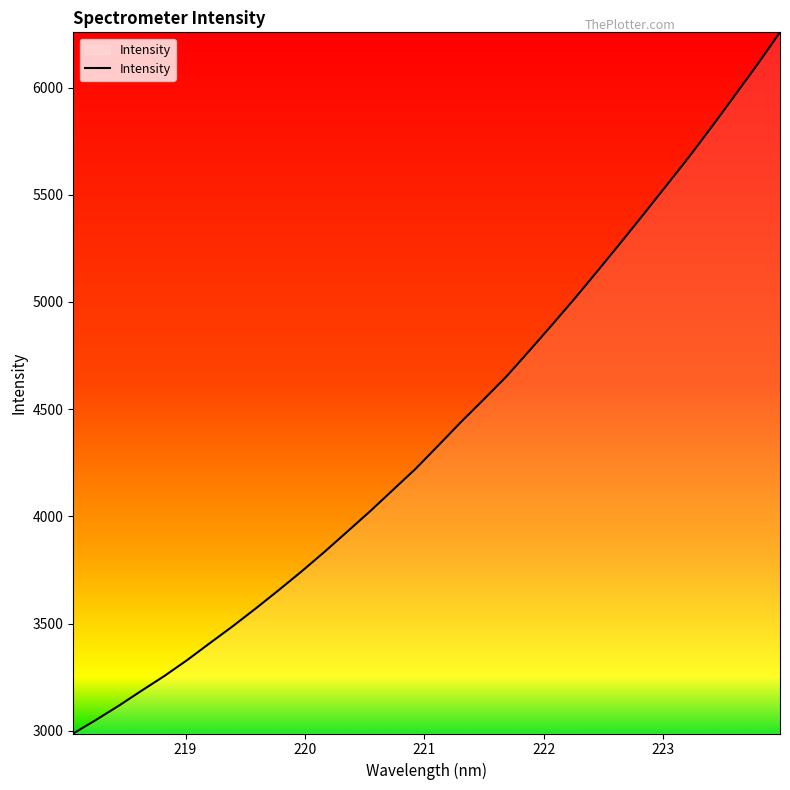

Does the chart display data point markers on the line(s)?

No